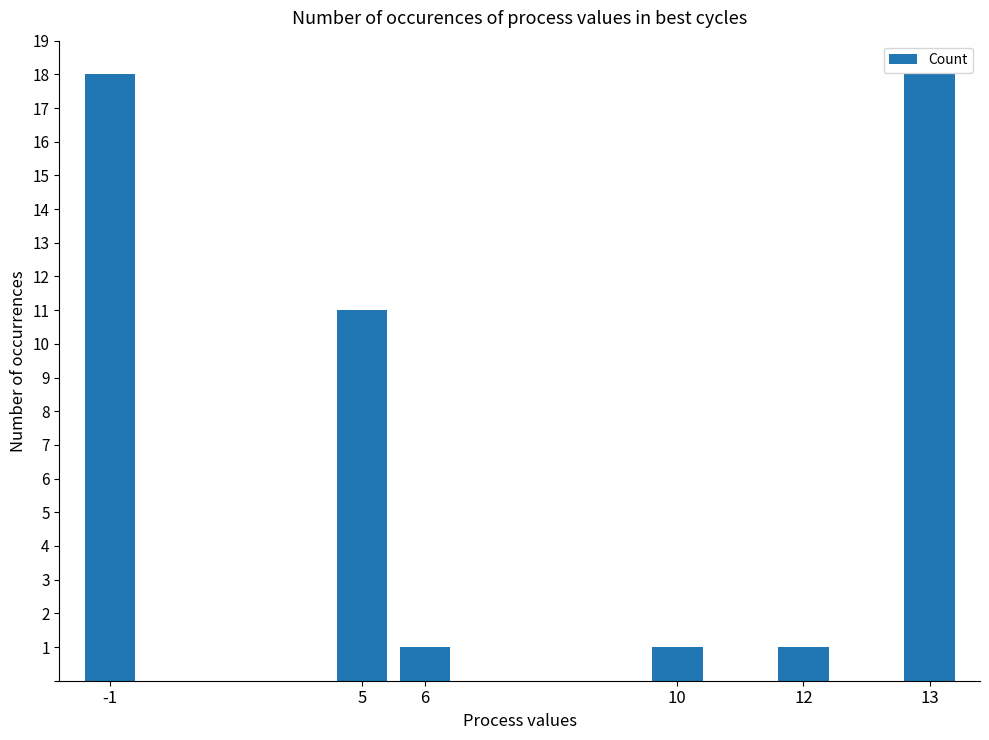

What is the value of the 4th bar from the left?

1